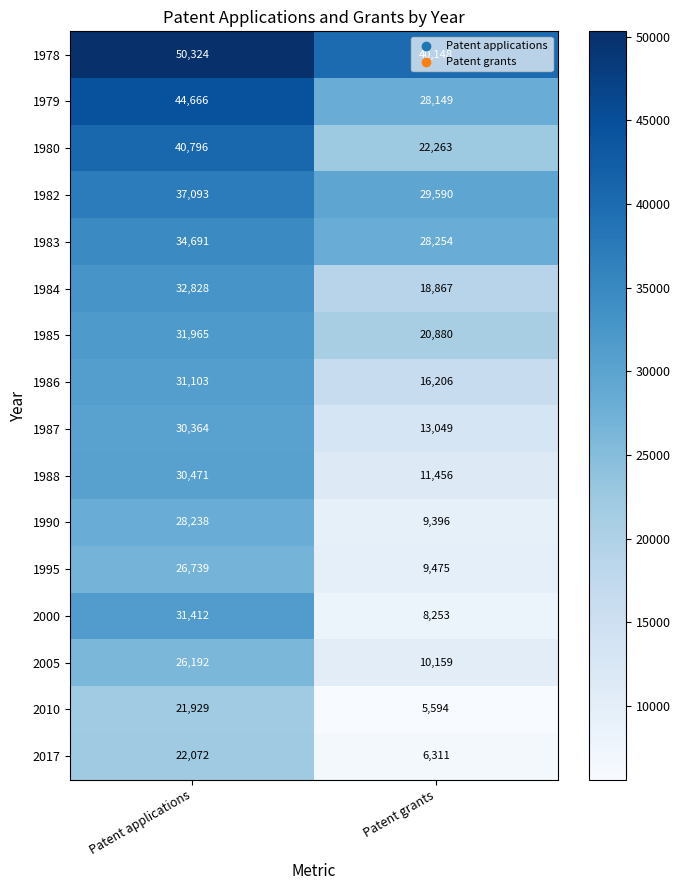

What value does the 2017 series have at Patent applications, to the nearest 50?

22050